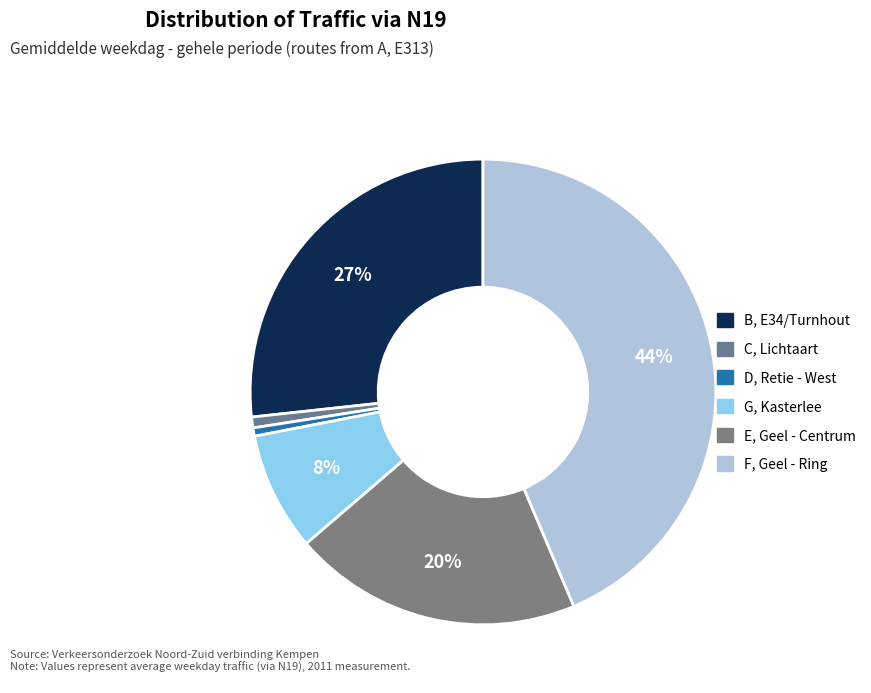

How many segments does this pie chart have?

6